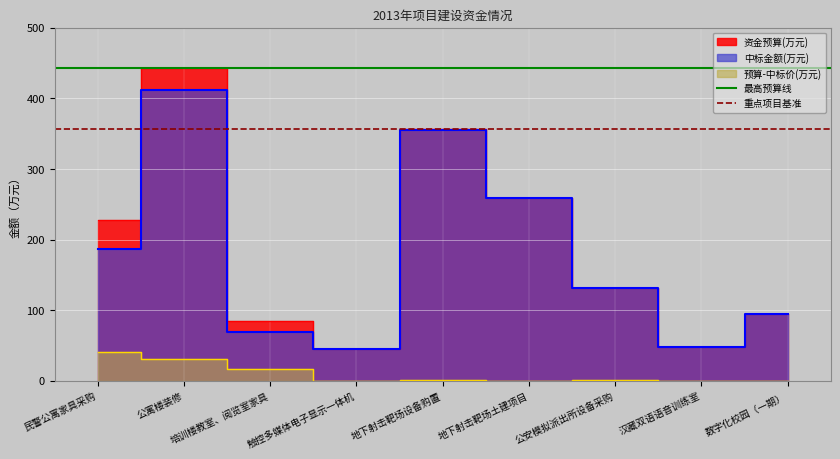

What is the sum of the 最高预算线 values at 公寓楼装修 and 民警公寓家具采购?

886.0